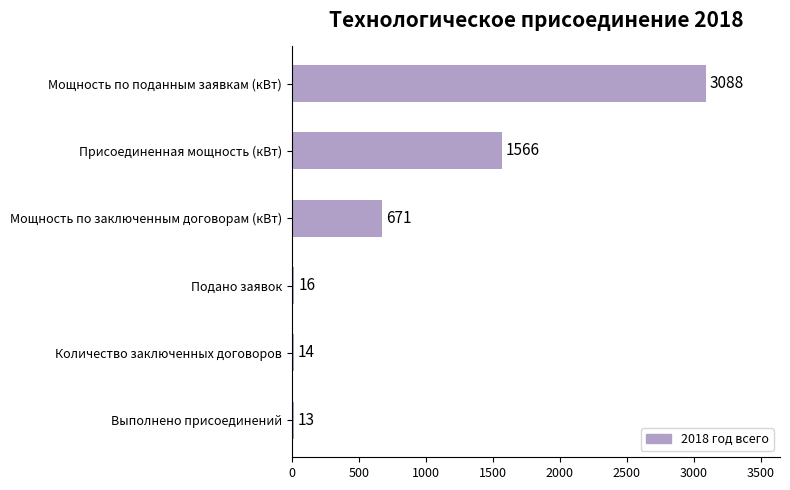

What is the smallest value displayed?

13